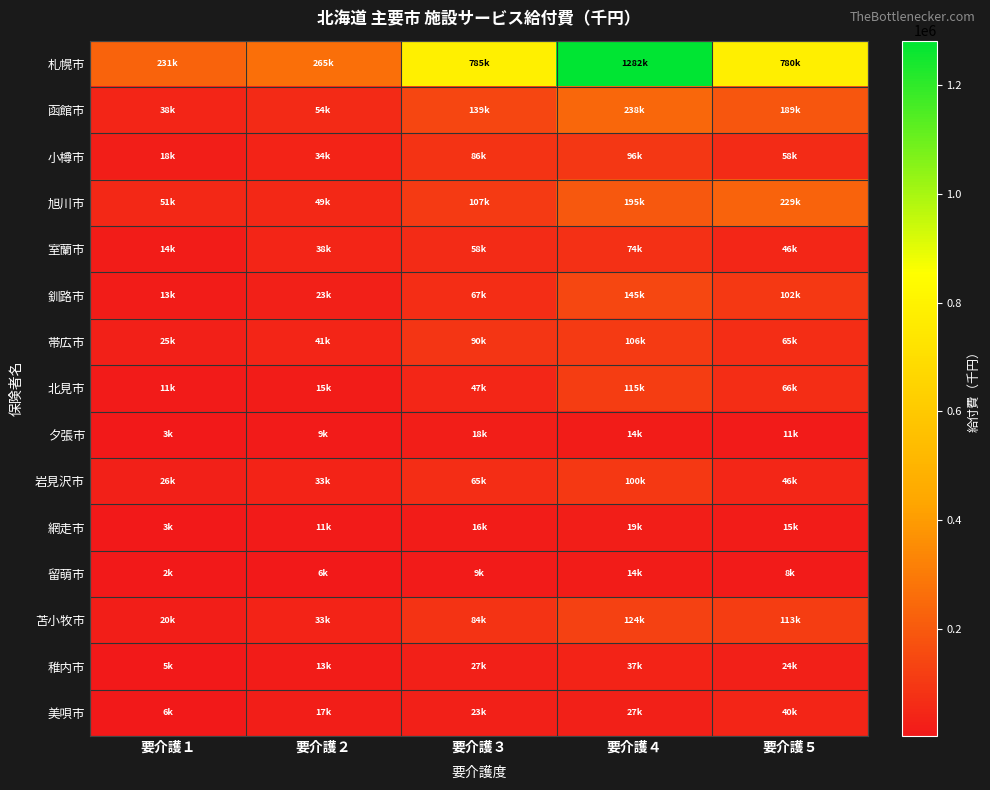

At which category does the chart reach its minimum across all series?

要介護１